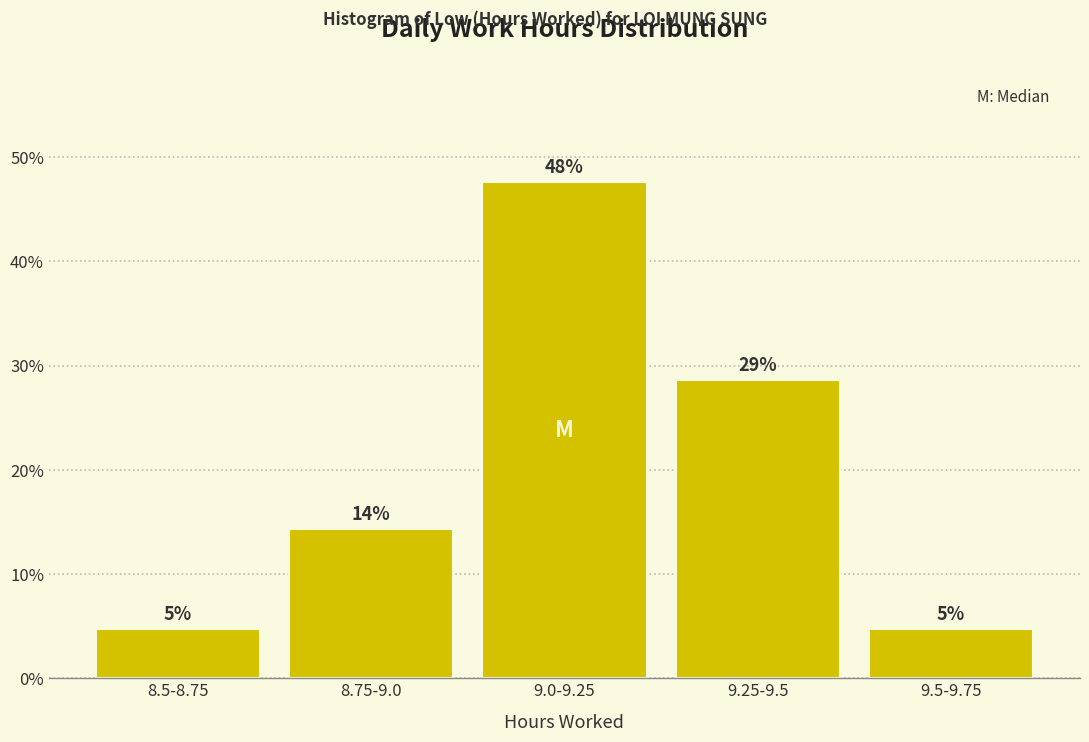

Are the bars horizontal?

No